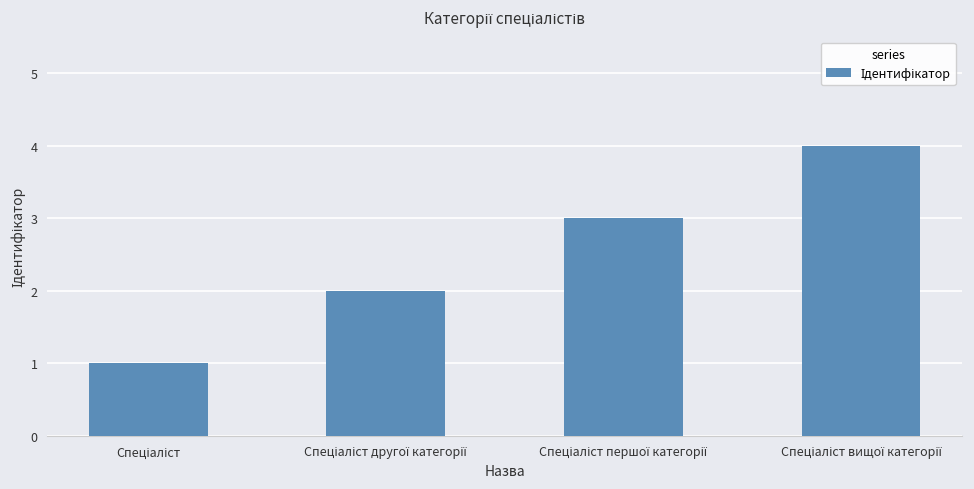

What is the maximum value shown in the chart?

4